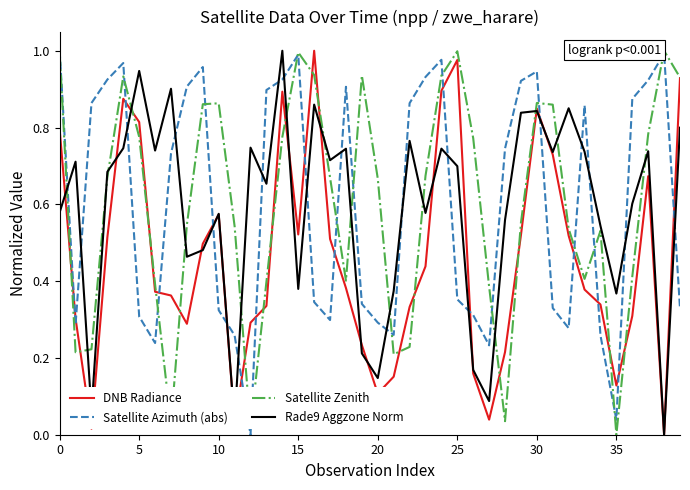

True or false: Satellite Azimuth (abs) and DNB Radiance cross at least once.

True